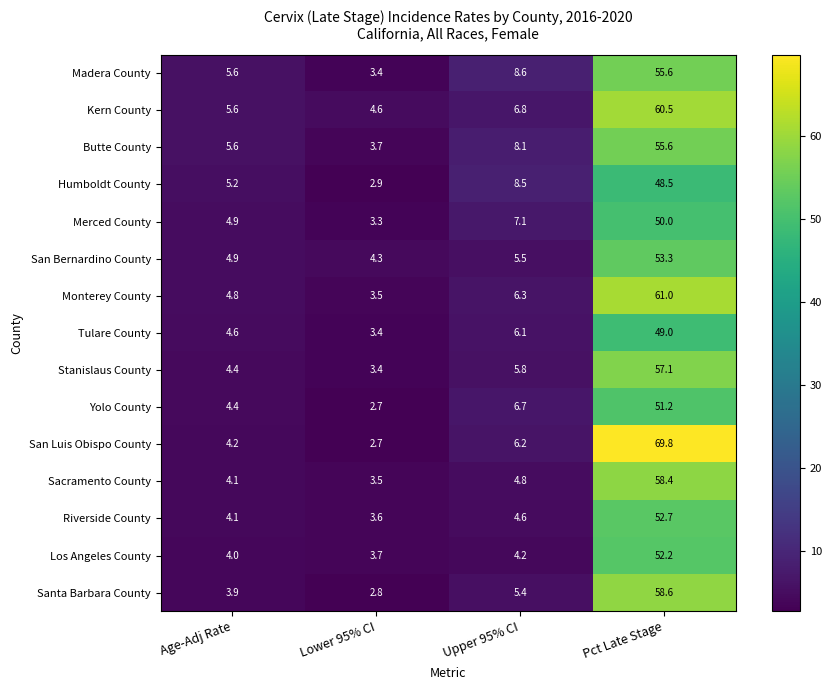

Where is Riverside County nearest to the value 28?

Upper 95% CI